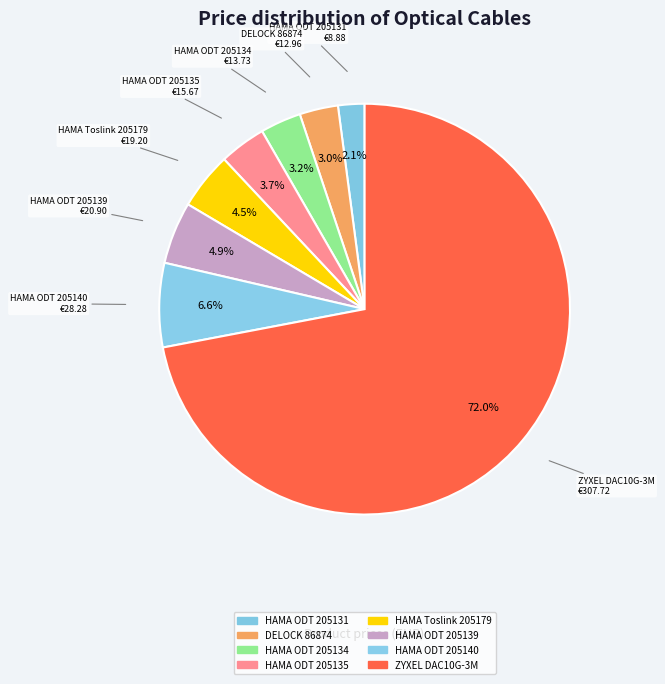

Count the number of slices in the pie.

8